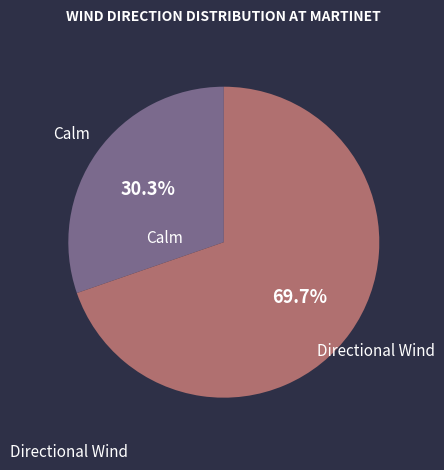

Does any single category account for the majority?

Yes